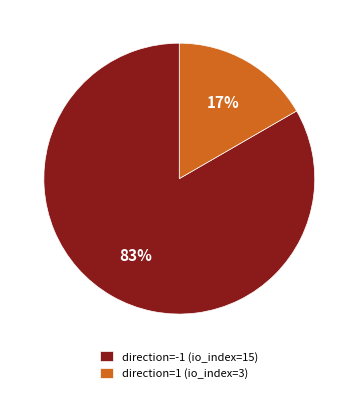

To the nearest percent, what percentage of the pie is direction=-1 (io_index=15)?

83%